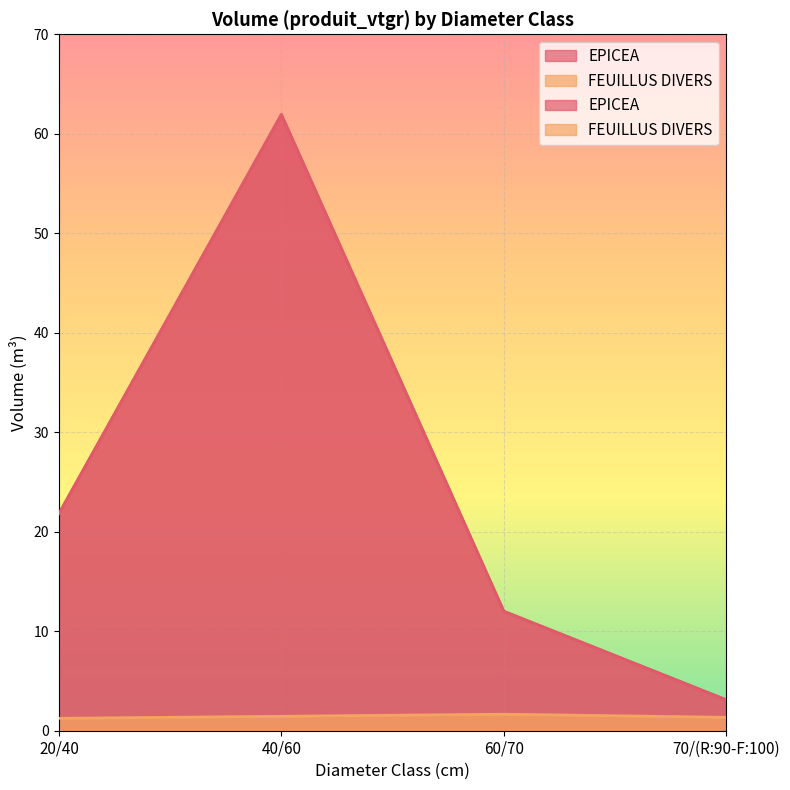

What are all the series names shown in the legend?

EPICEA, FEUILLUS DIVERS